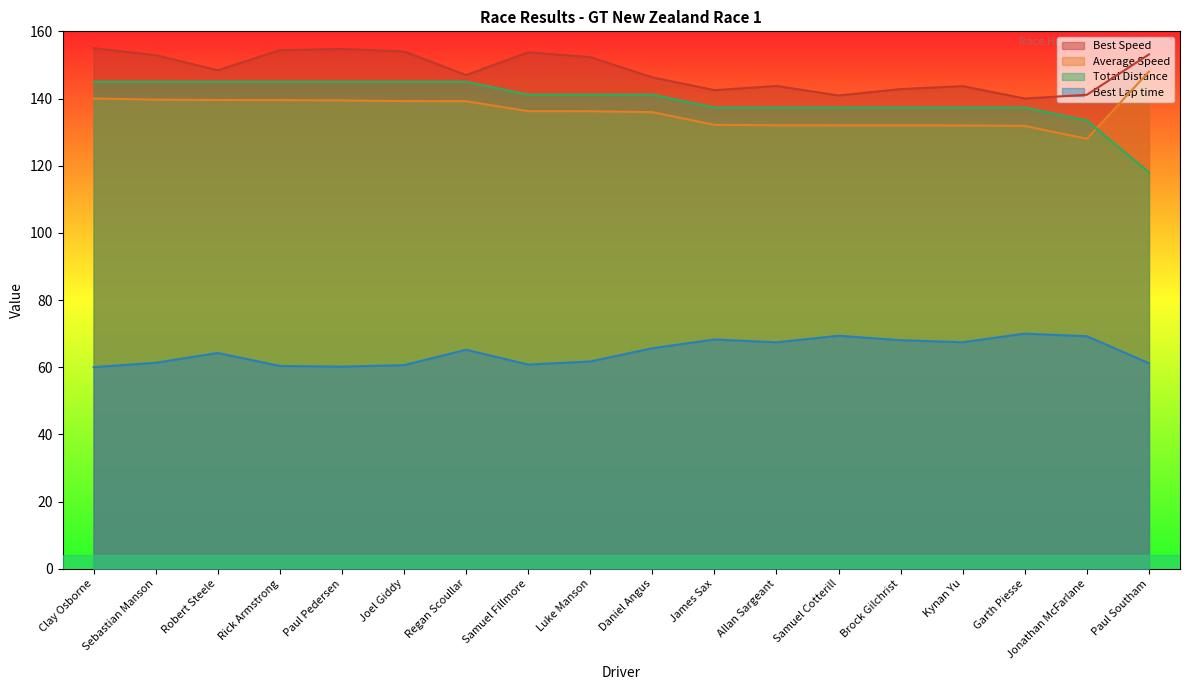

What is the greatest value displayed?

155.0